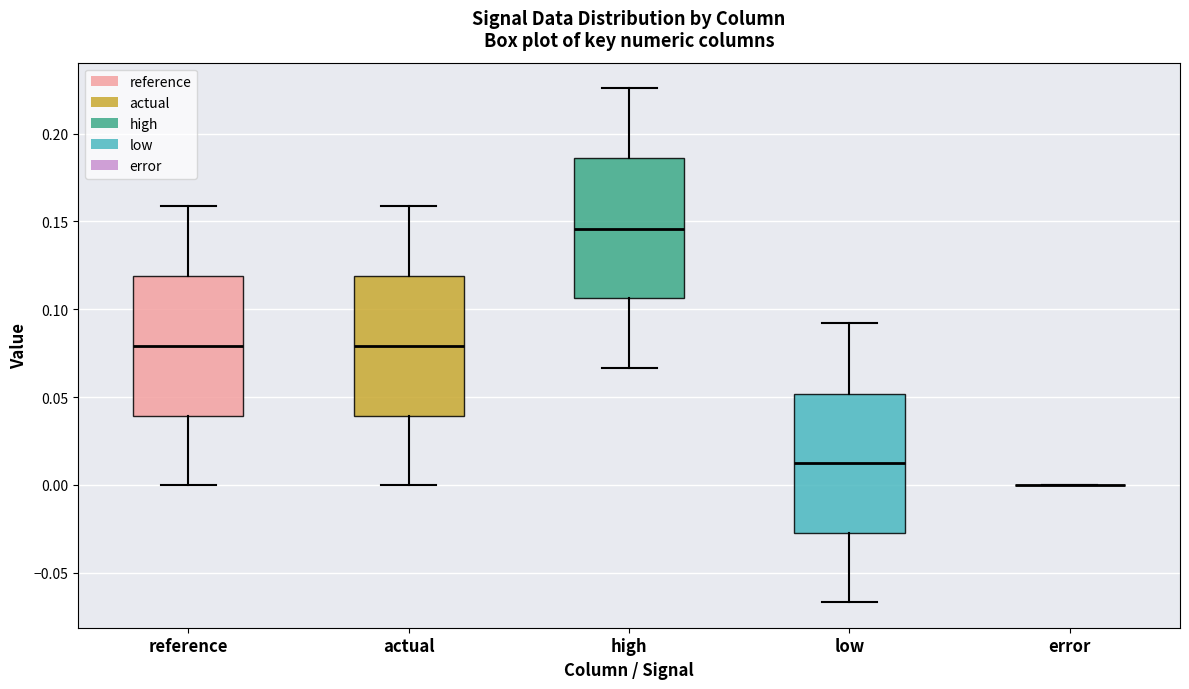

Reading left to right, transcribe this box plot: for each box, give where its median line is, the range the box spans, and where its two whiskers end, as read against the y-axis. The values are not printed on the chart, so give them approximately, as read against the axis.

reference: median 0.080, box 0.040 to 0.120, whiskers 0.000 to 0.160
actual: median 0.080, box 0.040 to 0.120, whiskers 0.000 to 0.160
high: median 0.145, box 0.105 to 0.185, whiskers 0.065 to 0.225
low: median 0.010, box -0.025 to 0.050, whiskers -0.065 to 0.090
error: box collapsed to a line at 0.000, whiskers 0.000 to 0.000